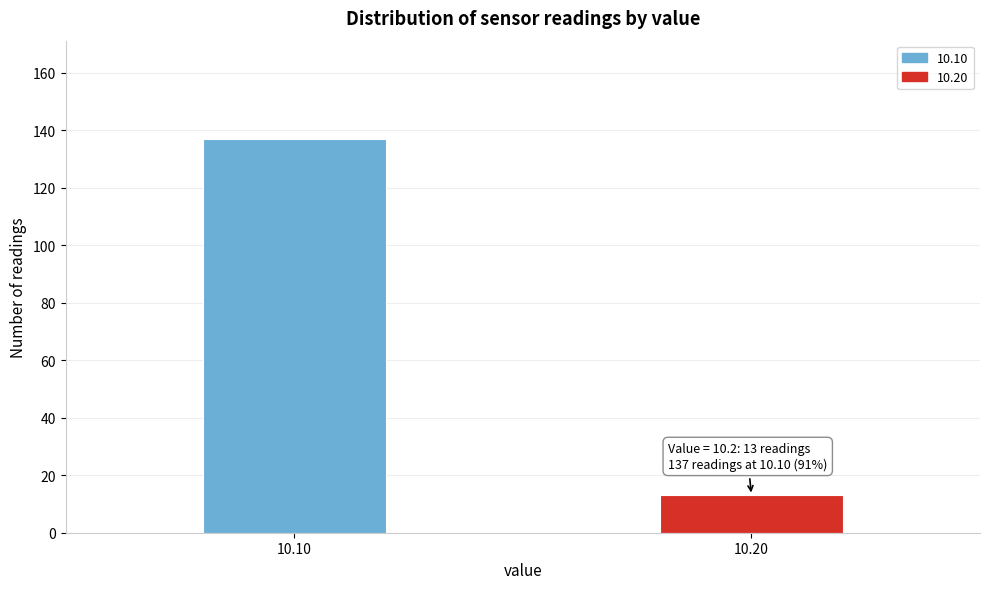

Reading left to right, transcribe all the data shown in this chart.

10.10=137	10.20=13